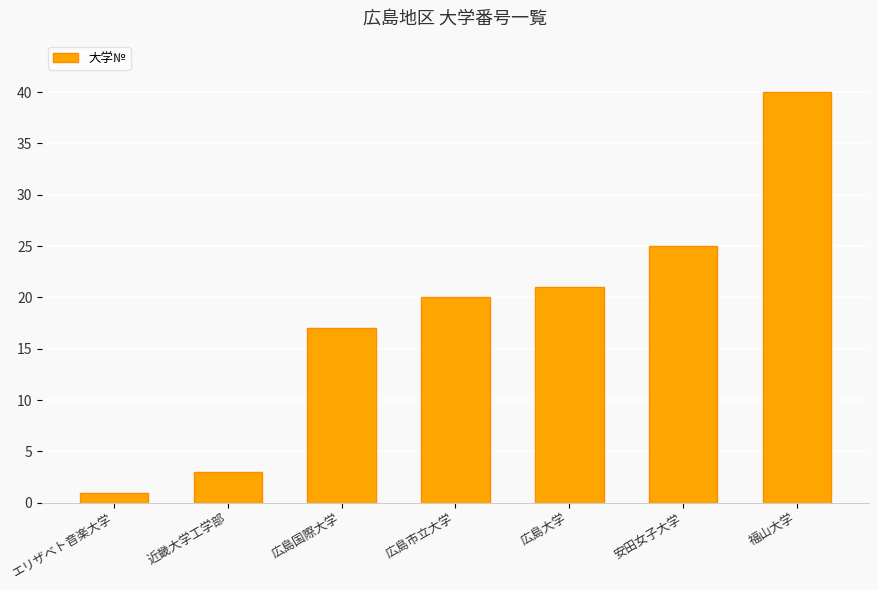

Is it true that the value at 安田女子大学 is 25?

True